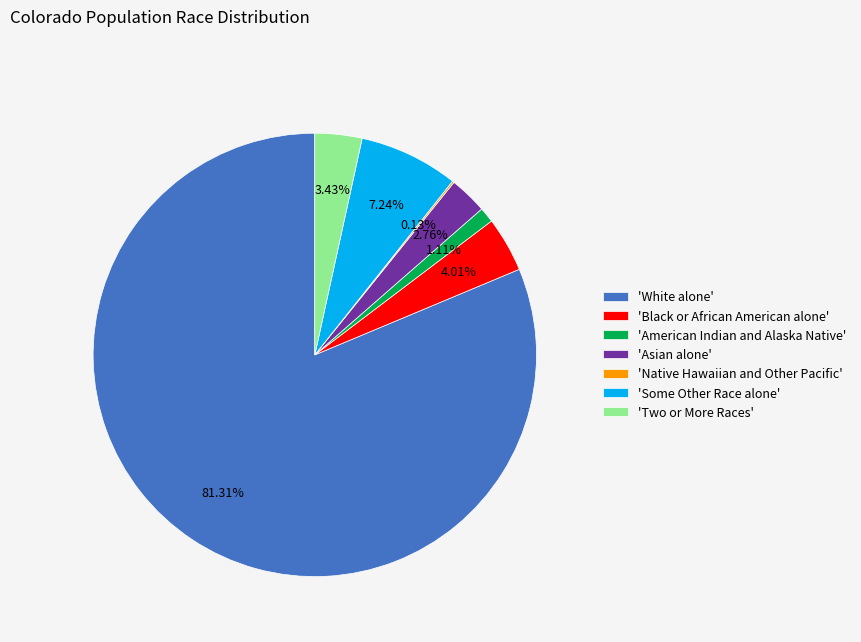

Which category accounts for the majority?

'White alone'